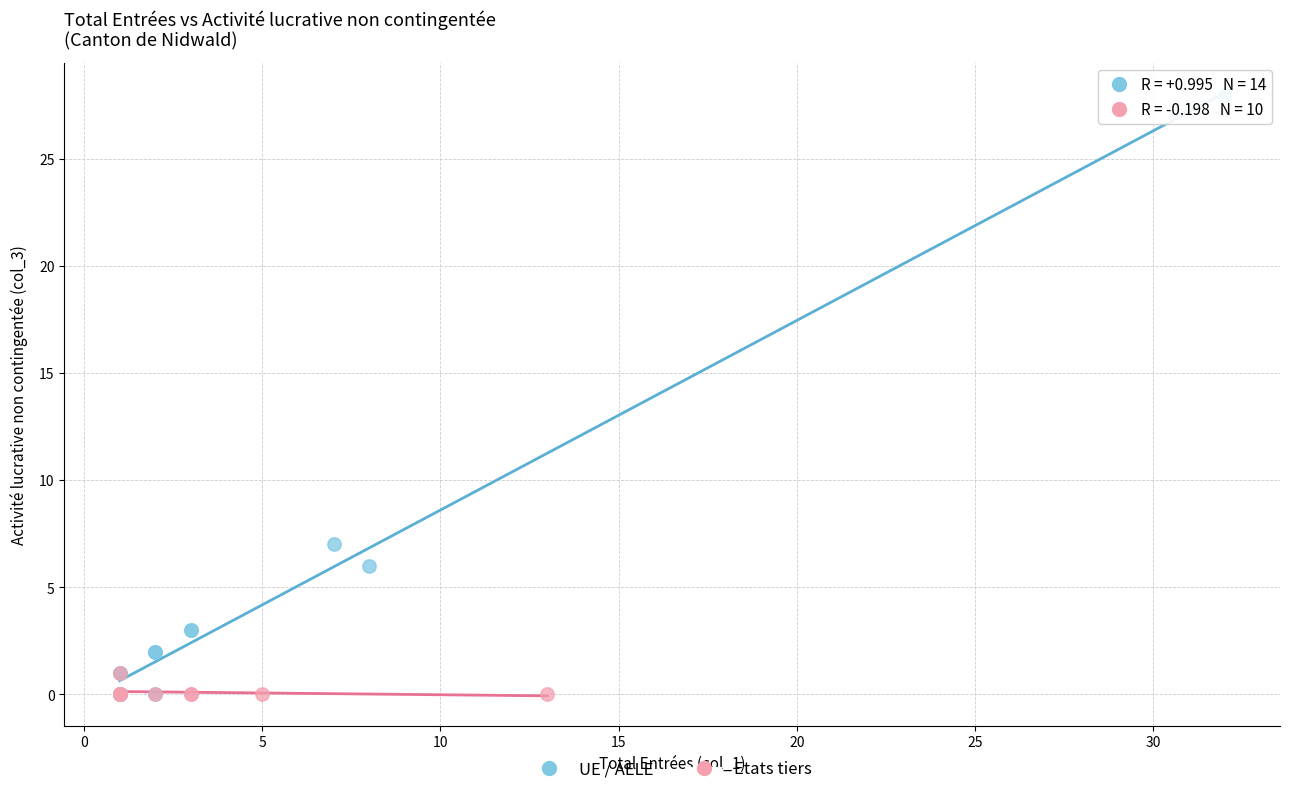

Which series has the widest spread of Y values?

UE / AELE